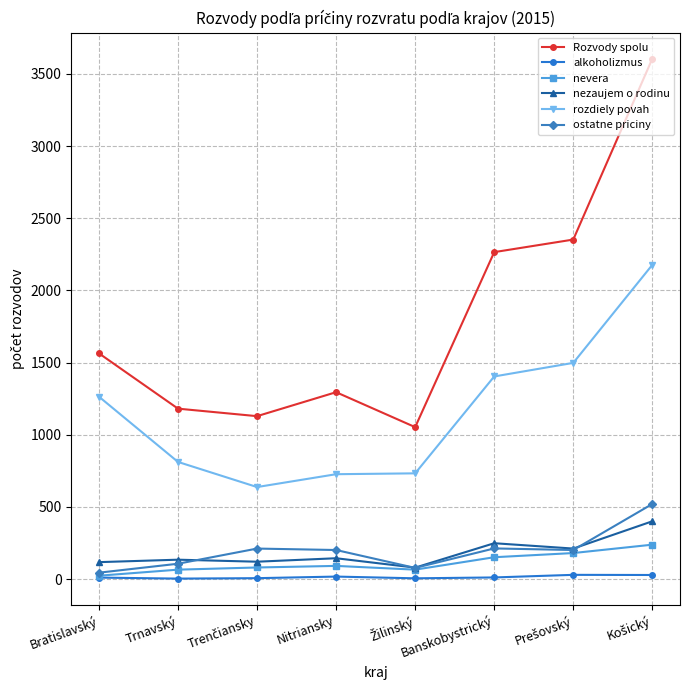

Which series has the largest total across all categories?

Rozvody spolu